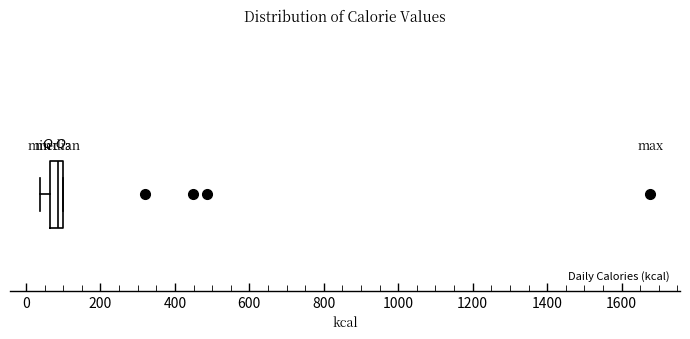

Transcribe this box plot: give where the median line is, the range the box spans, and where the two whiskers end, as read against the x-axis. The values are not printed on the chart, so give them approximately, as read against the axis.

median 80, box 60 to 100, whiskers 40 to 100